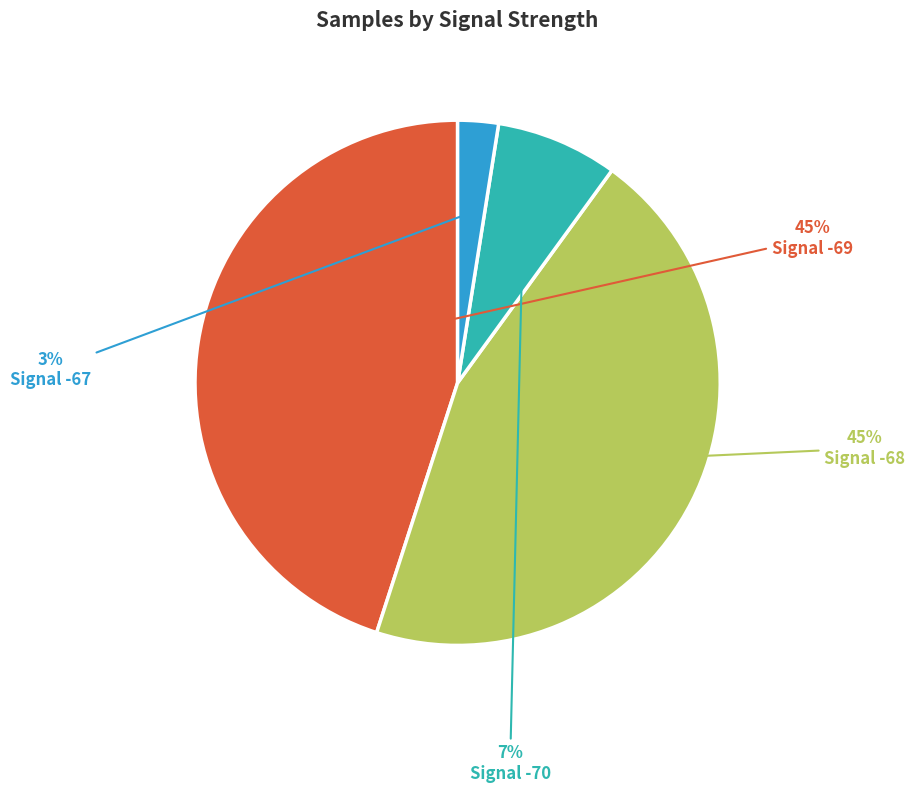

Which category has the smallest portion of the pie?

Signal -67